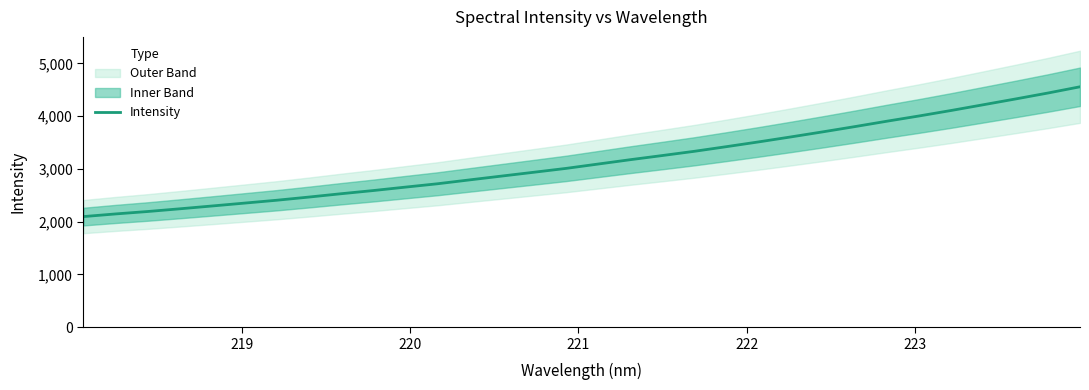

How many values exceed 3092?

16